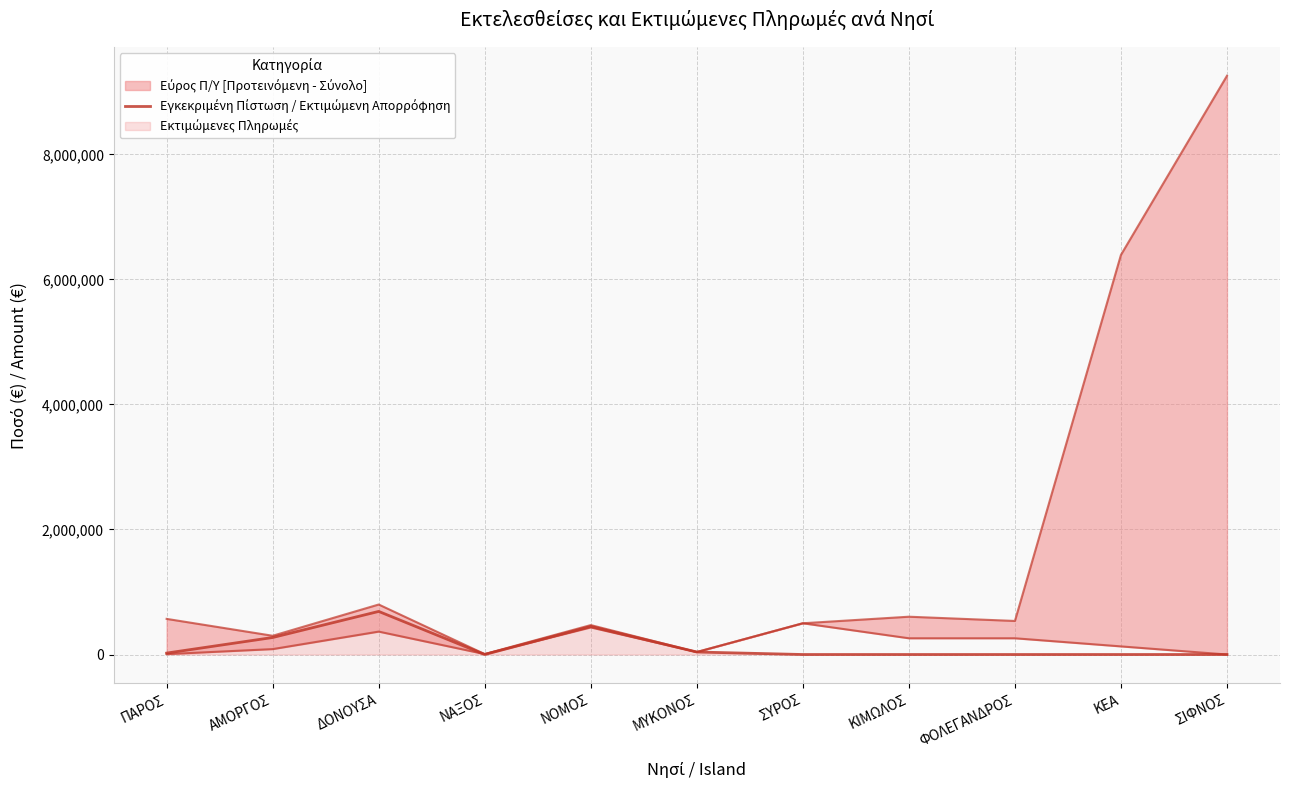

Between ΝΟΜΟΣ and ΣΙΦΝΟΣ, which is larger?

ΝΟΜΟΣ